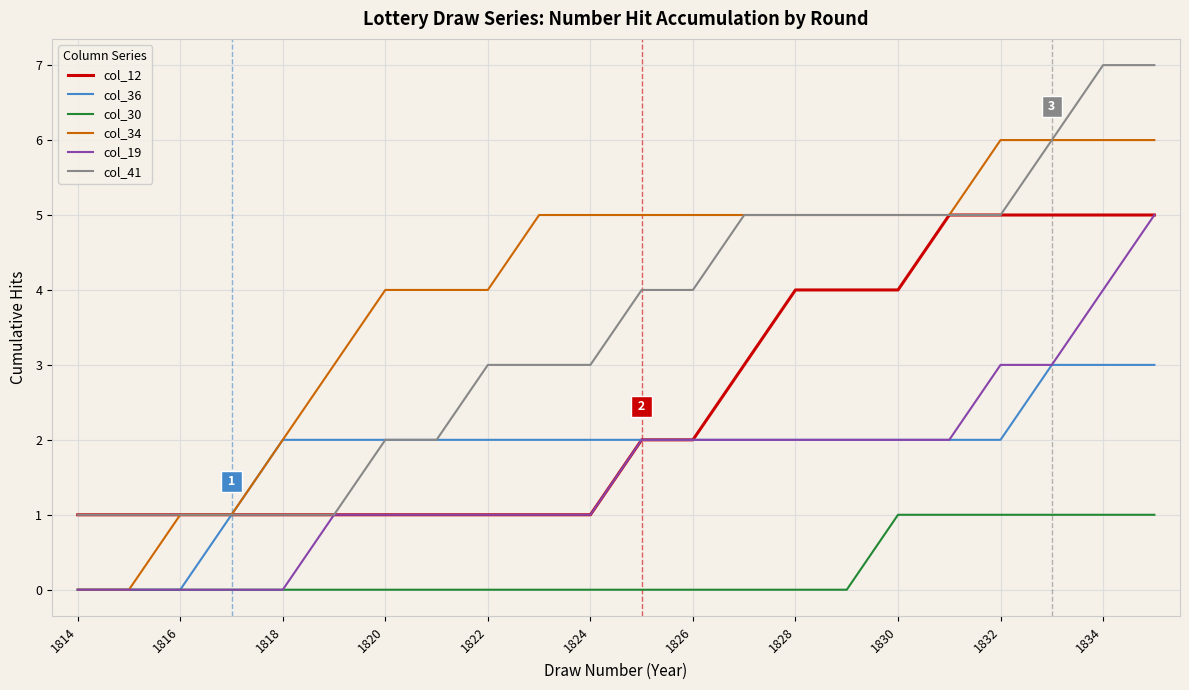

Does the chart display data point markers on the line(s)?

No